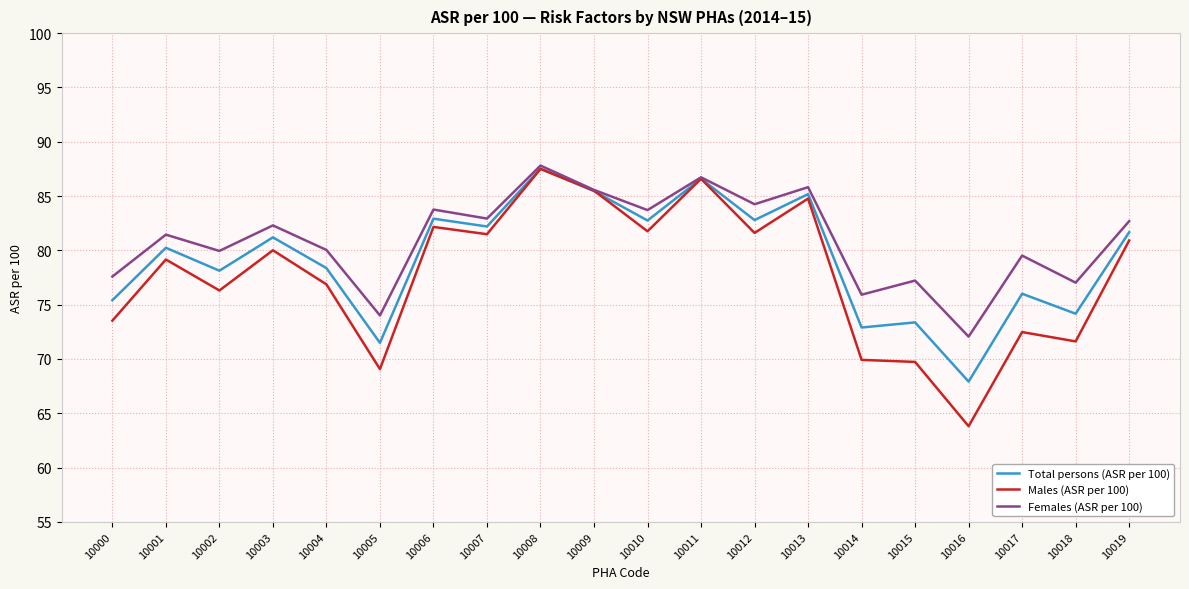

What is the difference between the highest and lowest values at 10001?

2.3